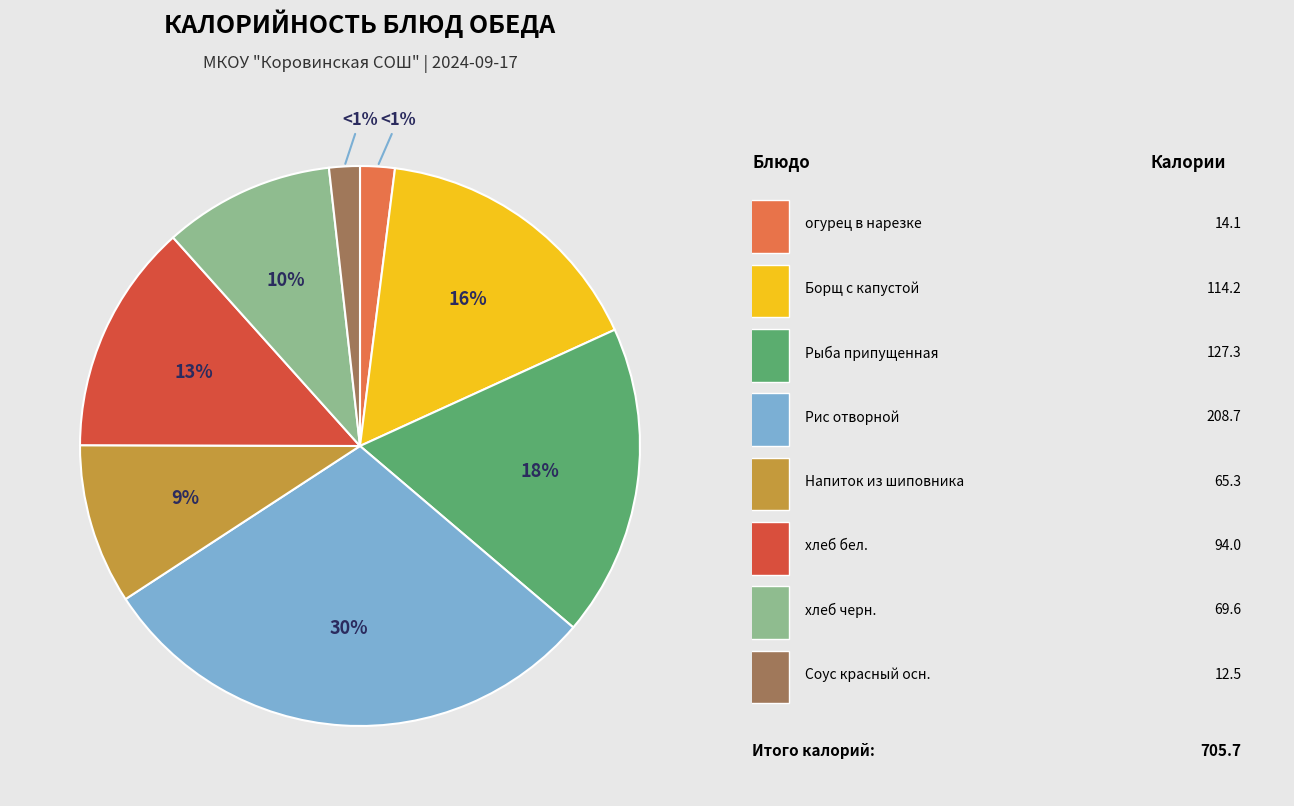

Which slice is the smallest?

Соус красный основной